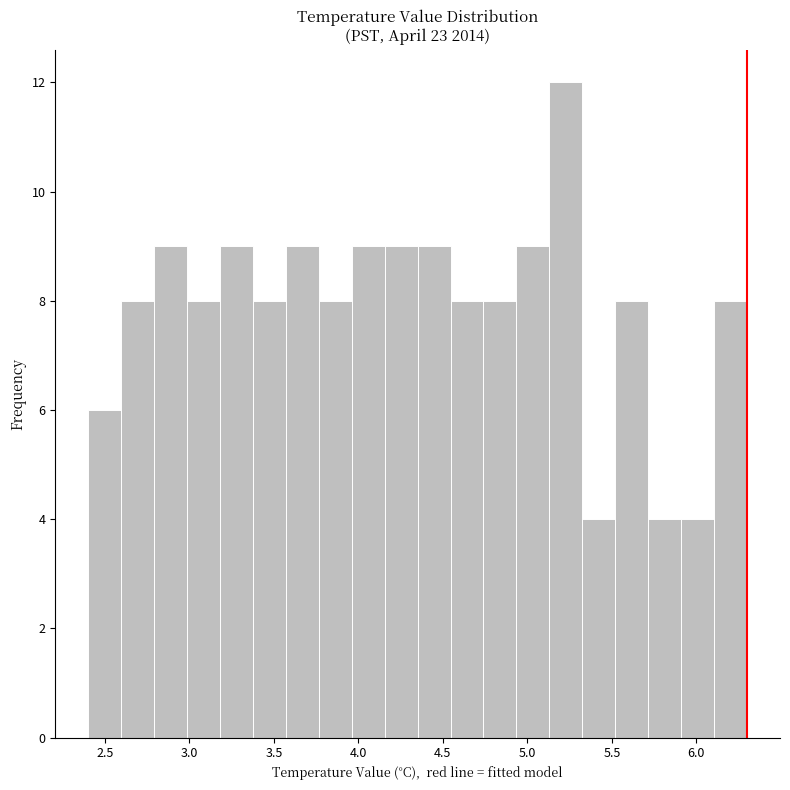

Read against the x-axis, roughly where is the centre of the tallest bar?

5.25